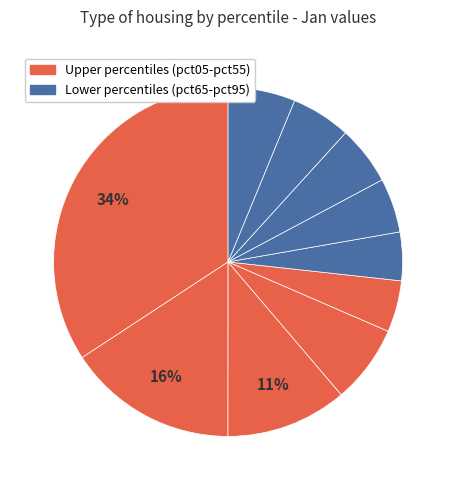

How many slices are in this pie chart?

10